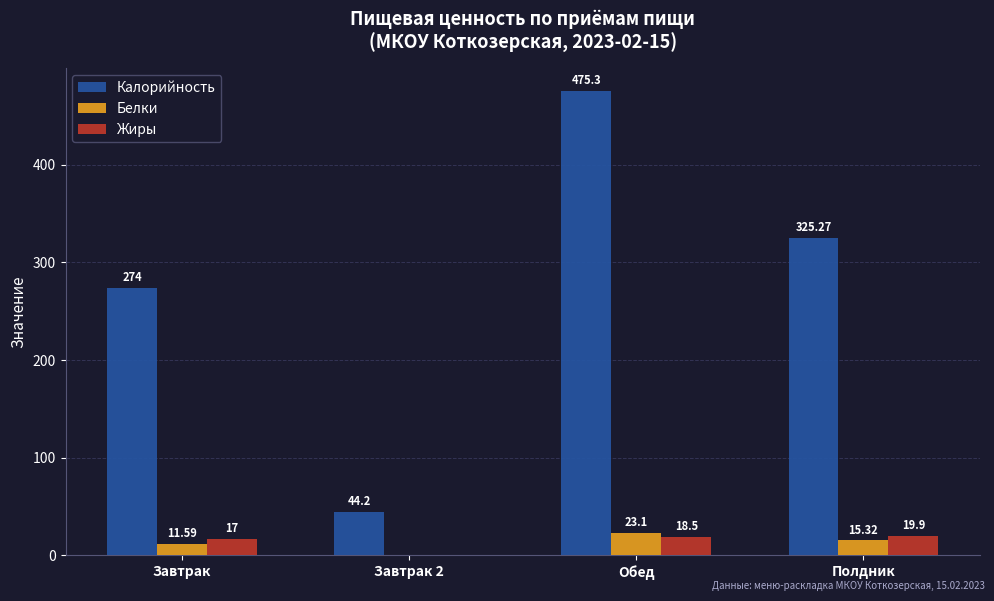

At which label does Жиры first exceed 18?

Обед